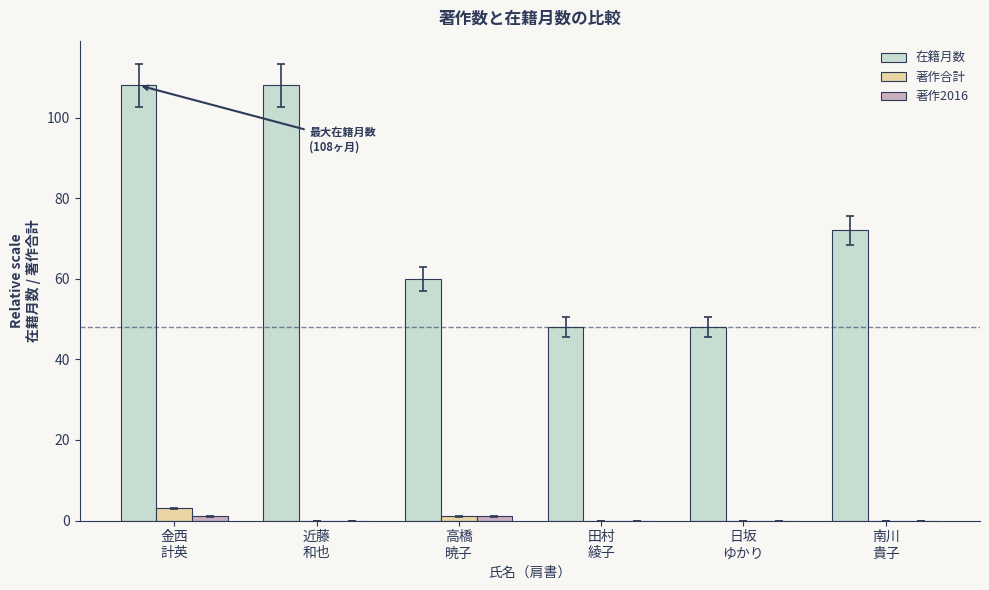

What is the highest value of the 著作合計 series?

3